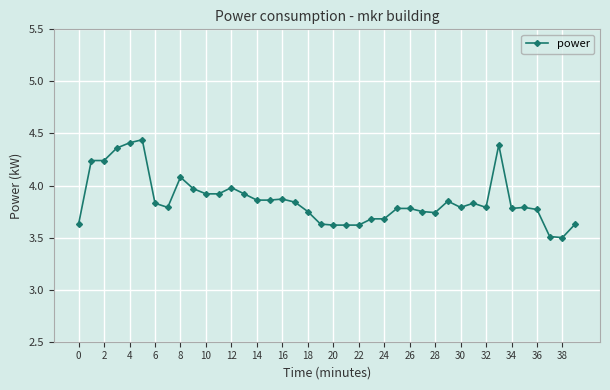

True or false: there are more than 1 points higher than both neighbors.

True